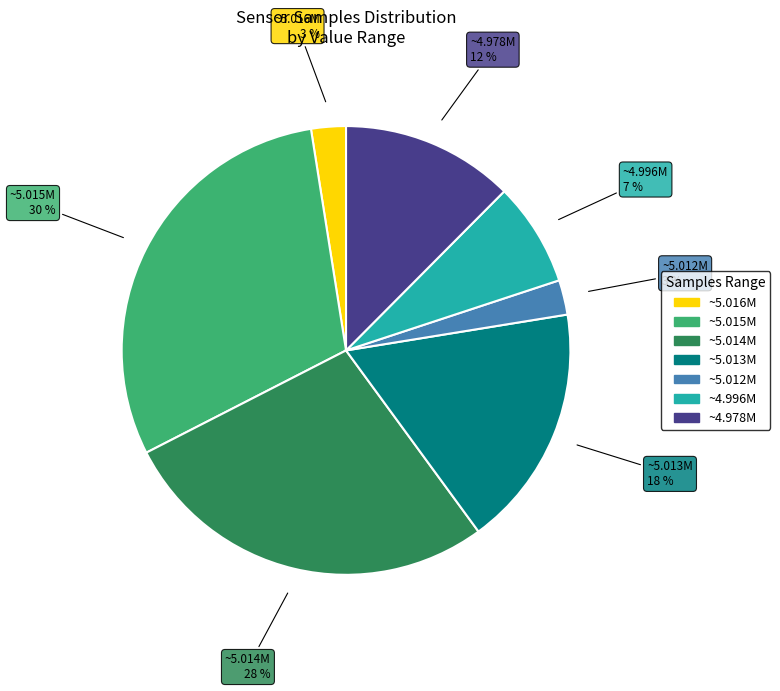

Is there a majority slice in this chart?

No